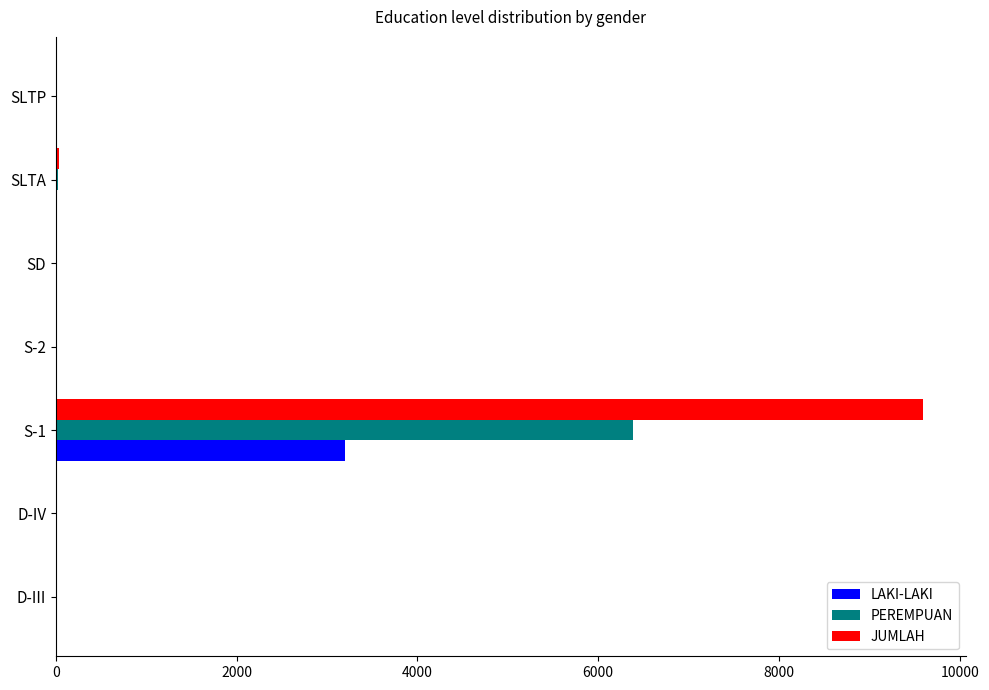

Count the number of data series in this chart.

3